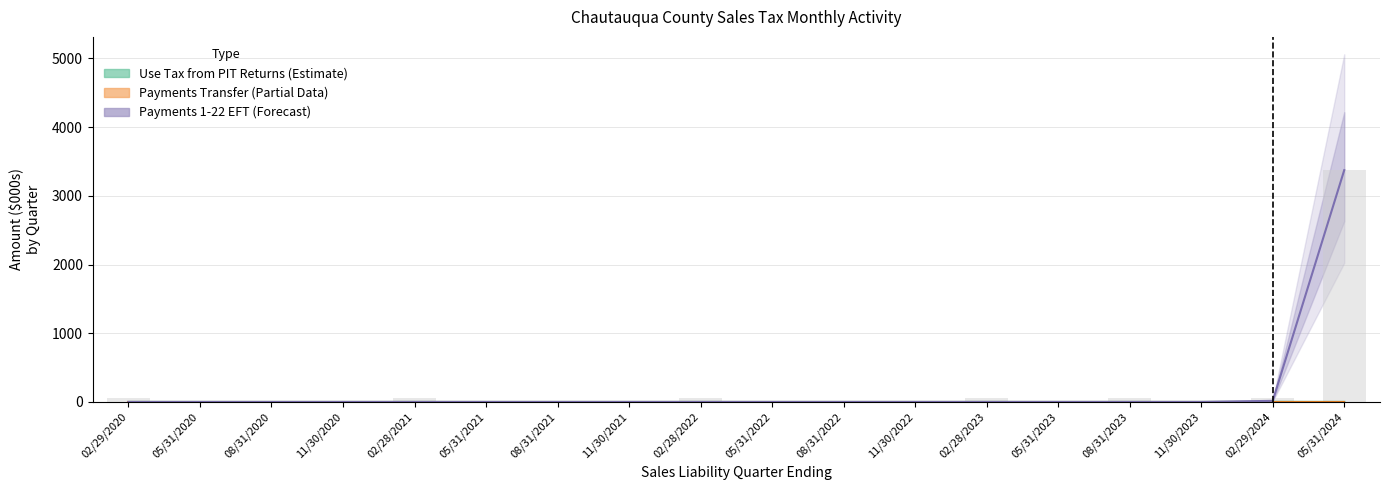

Which label corresponds to the smallest value in the chart?

05/31/2020